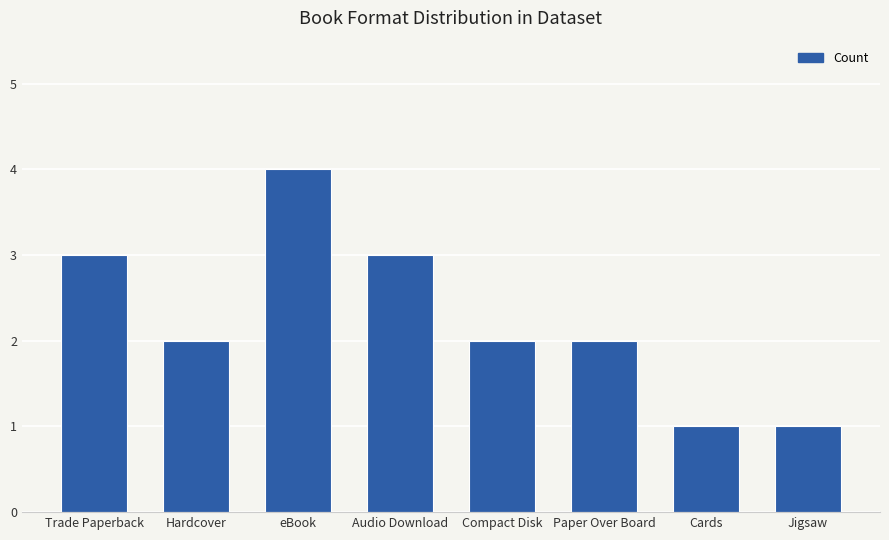

Which category has the highest value across all series?

eBook